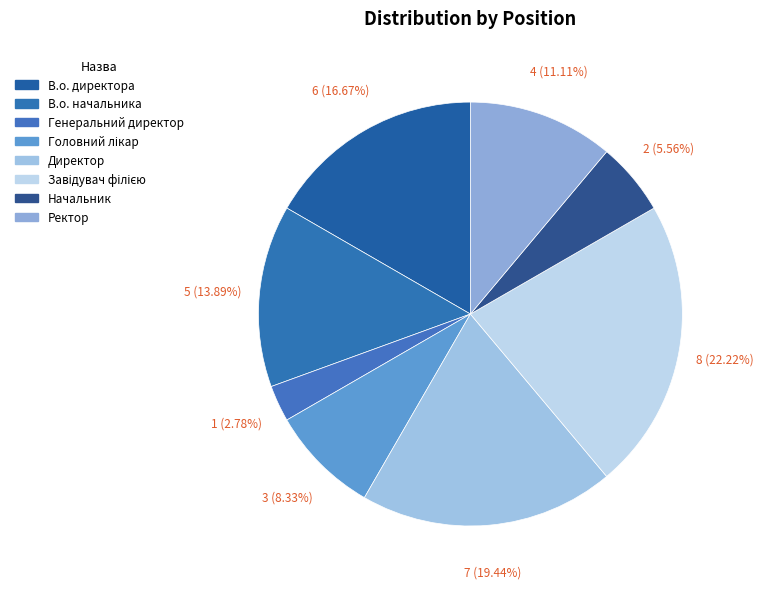

How many slices are in this pie chart?

8